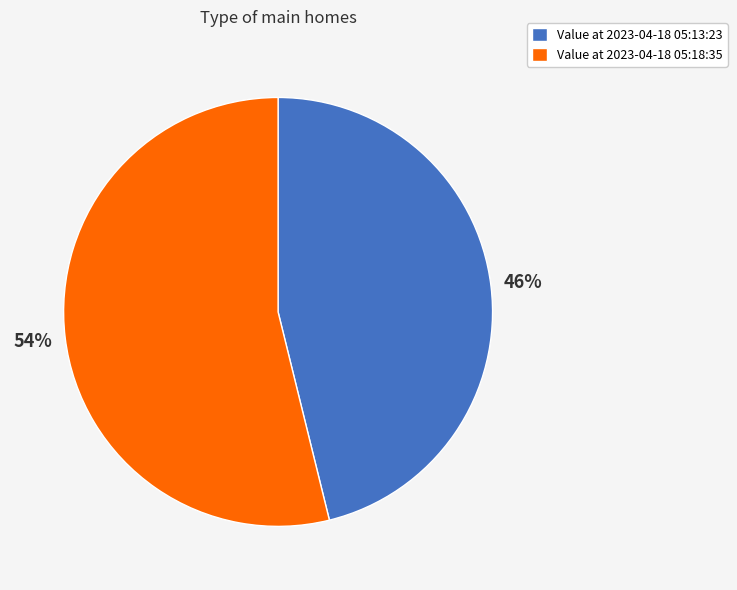

Is there a majority slice in this chart?

Yes